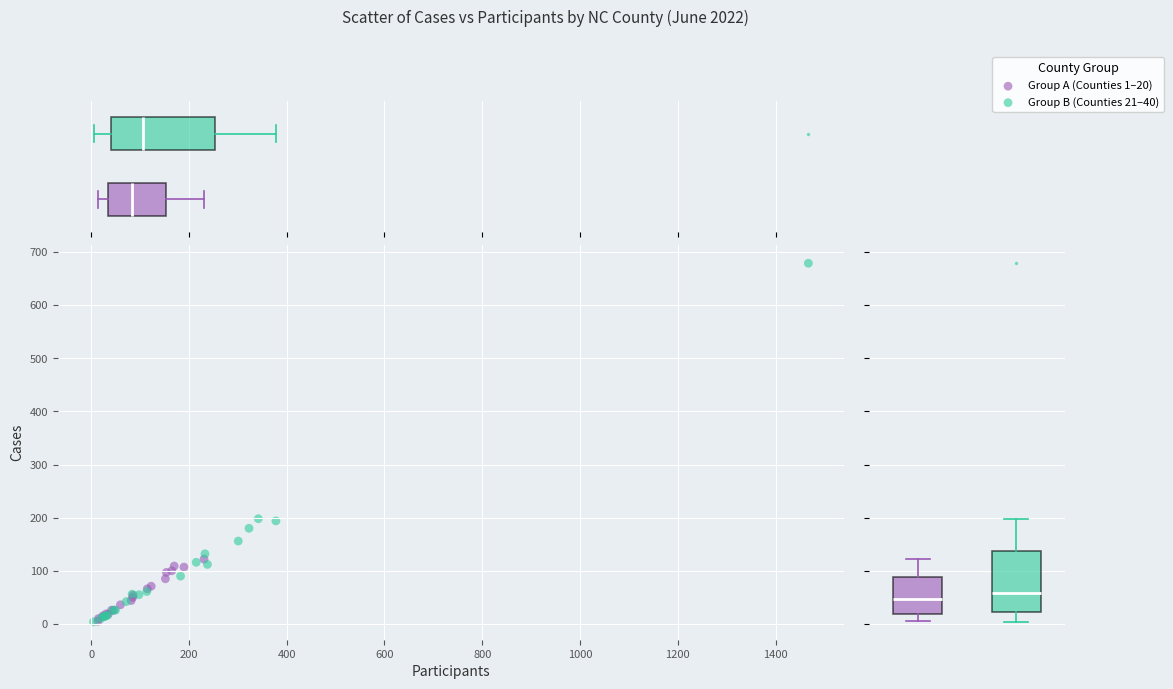

Which series reaches the maximum Y coordinate?

Group B (Counties 21–40)